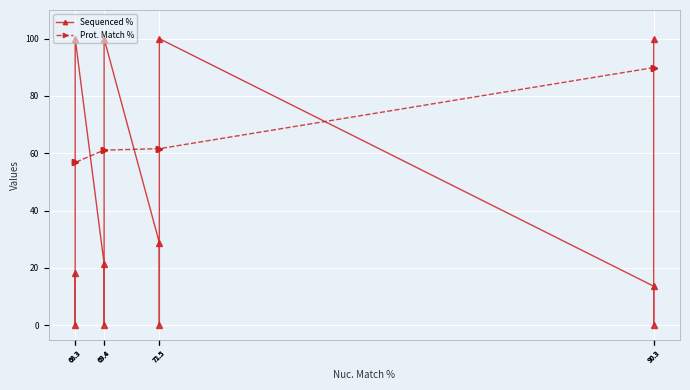

What are all the series names shown in the legend?

Sequenced %, Prot. Match %